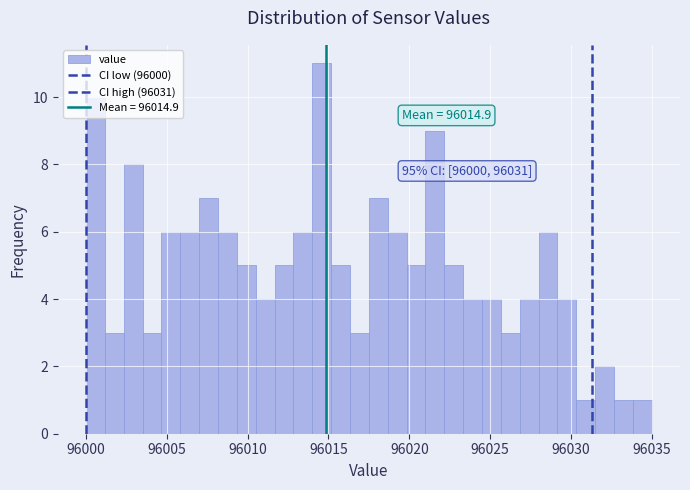

Read against the x-axis, roughly where is the centre of the tallest bar?

96014.5